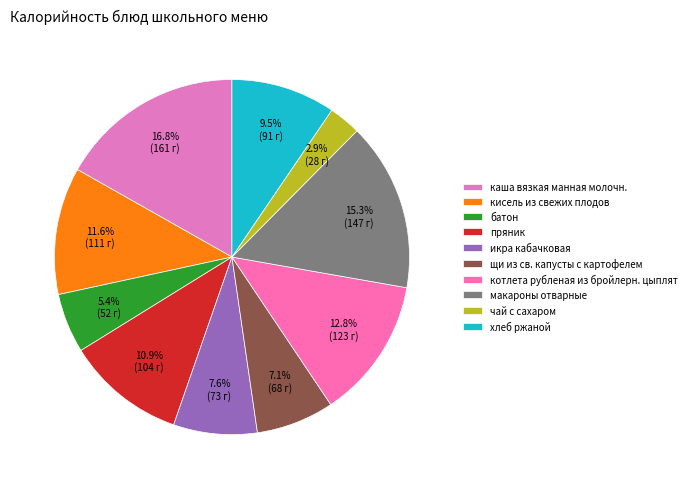

Rank the categories by value from highest to lowest.

каша вязкая манная молочн., макароны отварные, котлета рубленая из бройлерн. цыплят, кисель из свежих плодов, пряник, хлеб ржаной, икра кабачковая, щи из св. капусты с картофелем, батон, чай с сахаром